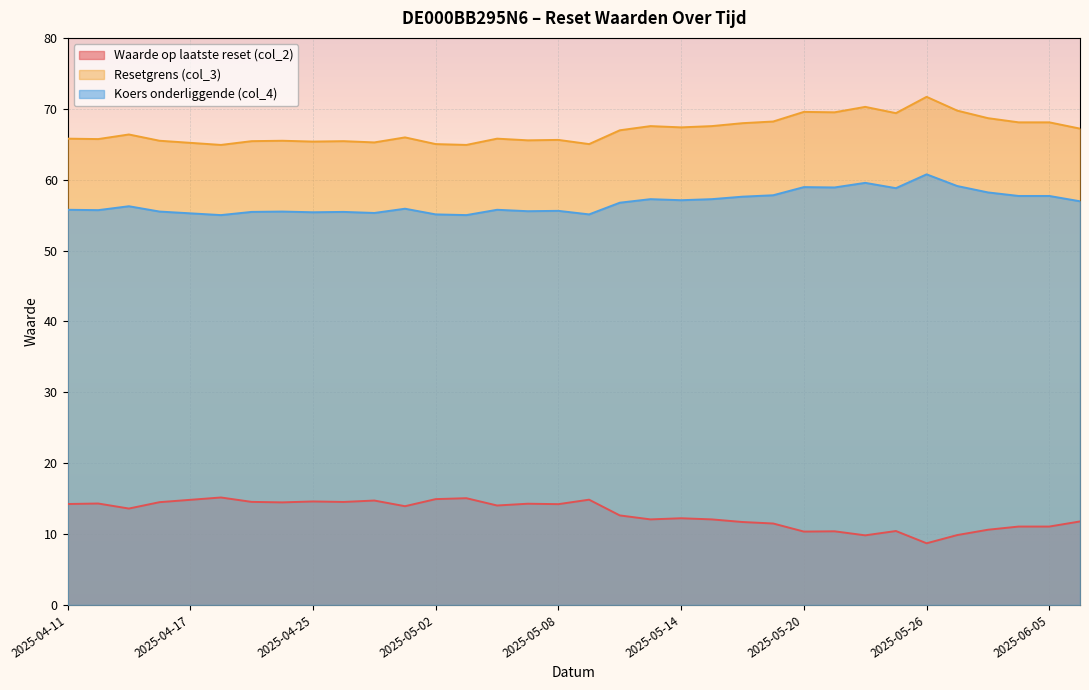

The Waarde op laatste reset (col_2) series shows 12.2 at 2025-05-14. True or false?

True